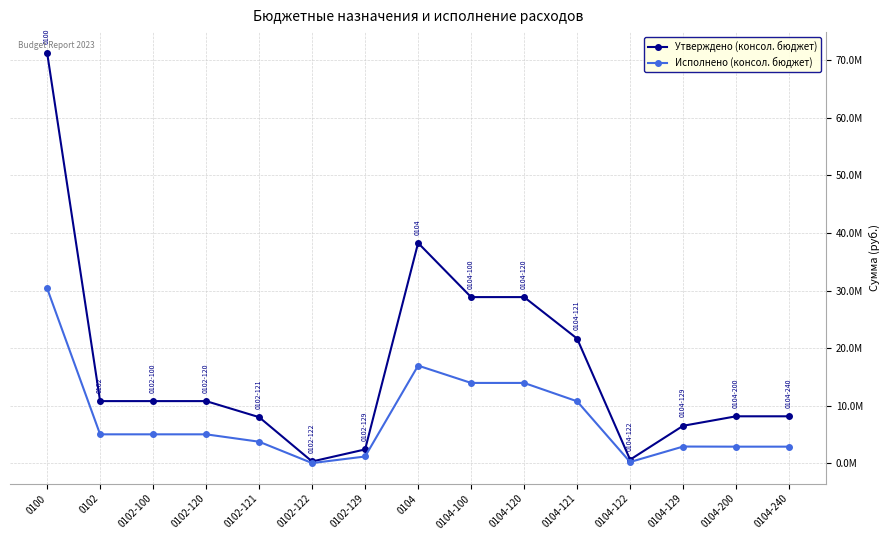

What position from the right is 0102?

14